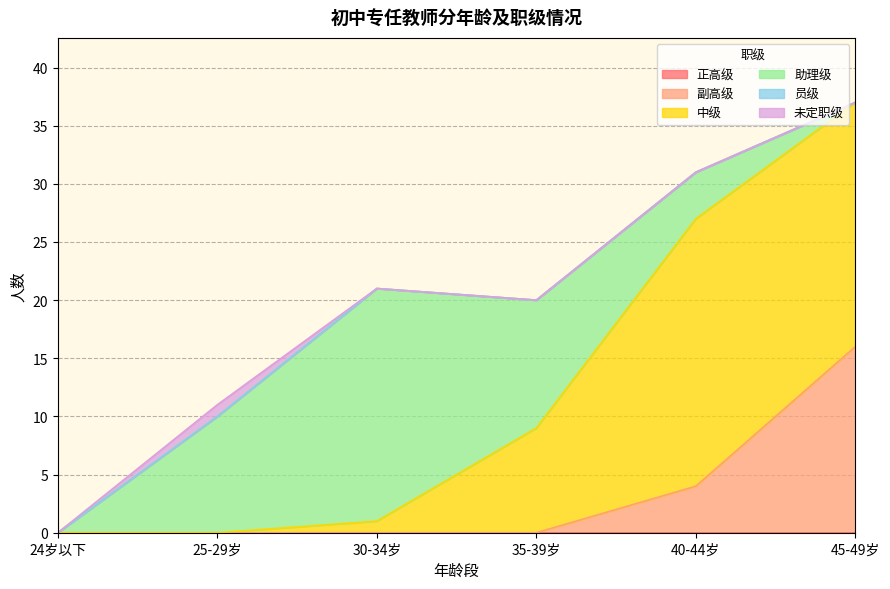

Reading left to right, what are all the values shown in this chart?

正高级: 24岁以下=0	25-29岁=0	30-34岁=0	35-39岁=0	40-44岁=0	45-49岁=0
副高级: 24岁以下=0	25-29岁=0	30-34岁=0	35-39岁=0	40-44岁=4	45-49岁=16
中级: 24岁以下=0	25-29岁=0	30-34岁=1	35-39岁=9	40-44岁=23	45-49岁=21
助理级: 24岁以下=0	25-29岁=10	30-34岁=20	35-39岁=11	40-44岁=4	45-49岁=0
员级: 24岁以下=0	25-29岁=0	30-34岁=0	35-39岁=0	40-44岁=0	45-49岁=0
未定职级: 24岁以下=0	25-29岁=1	30-34岁=0	35-39岁=0	40-44岁=0	45-49岁=0